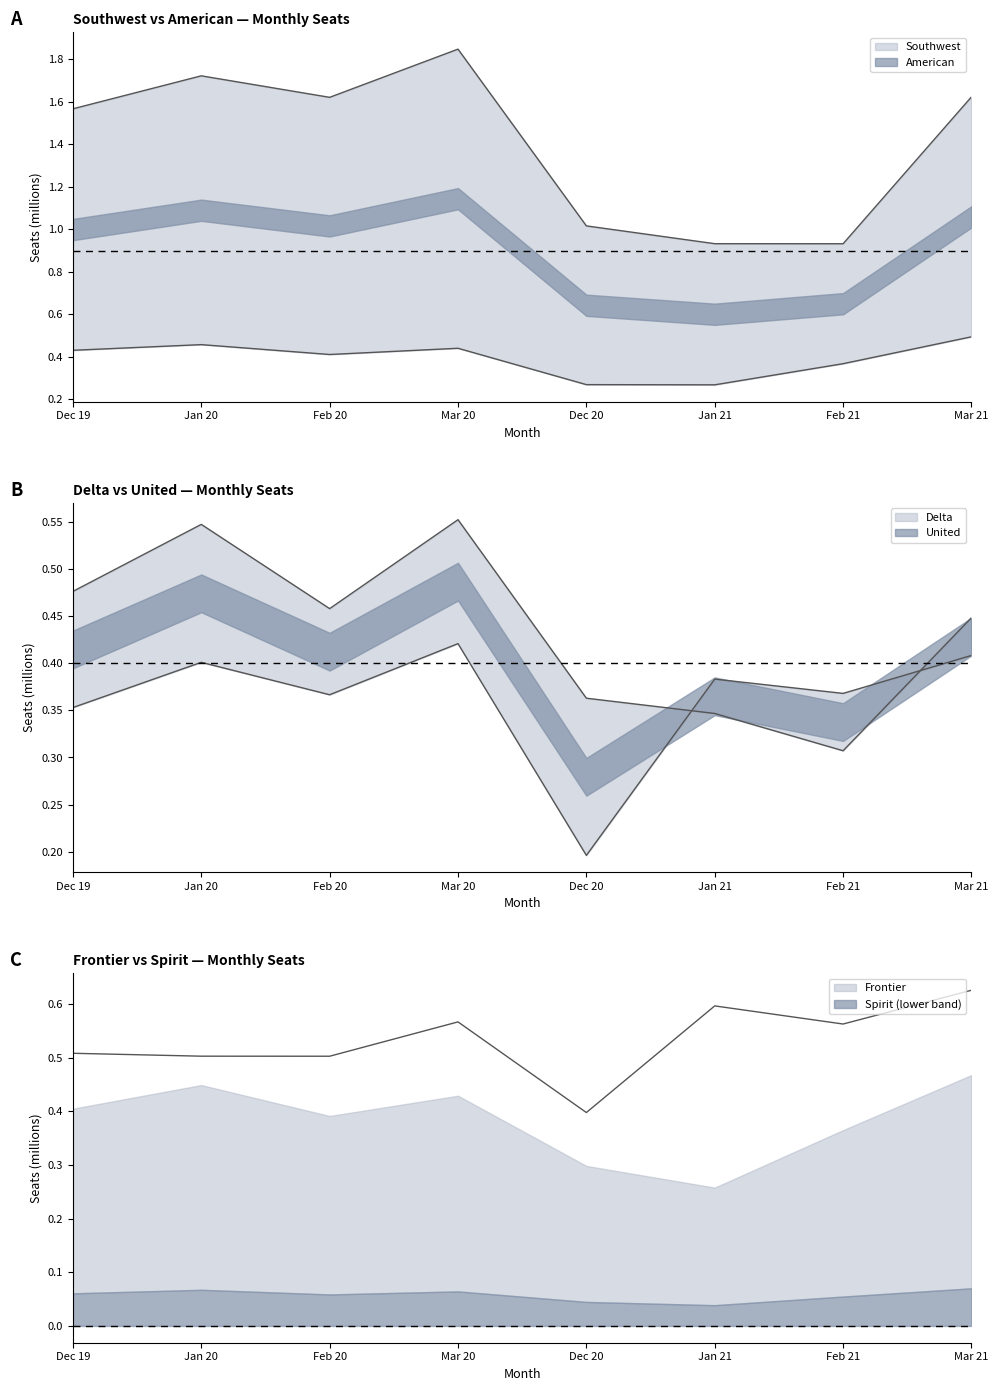

What is the difference between the highest and lowest values at Dec 20?

0.8